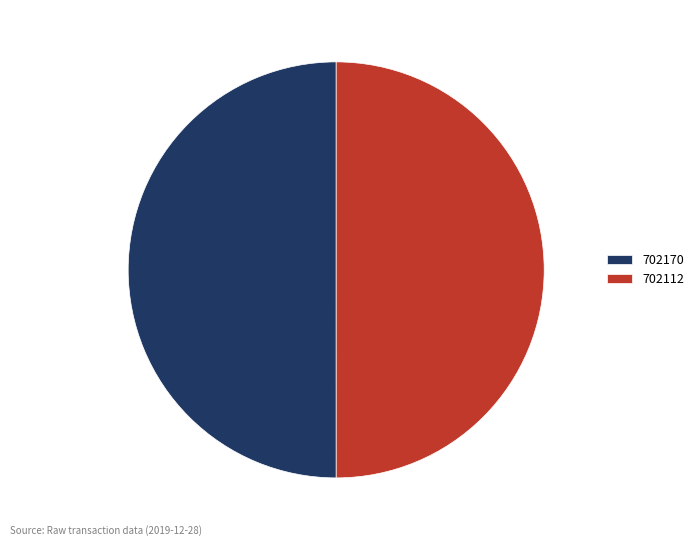

Is the sum of 702170 and 702112 greater than half?

Yes